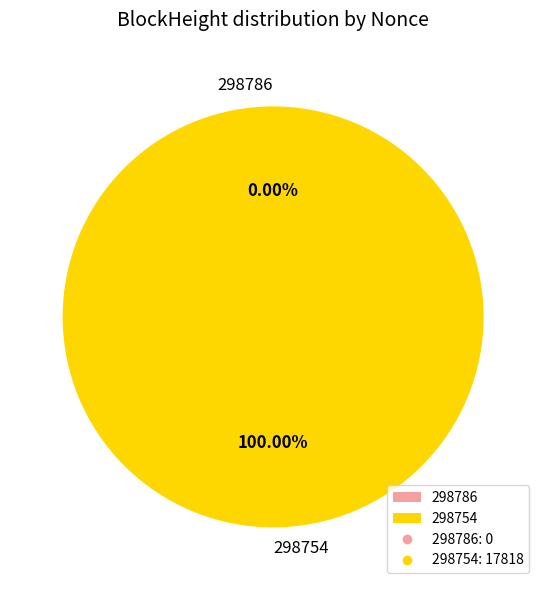

Which has a higher value, 298754 or 298786?

298754